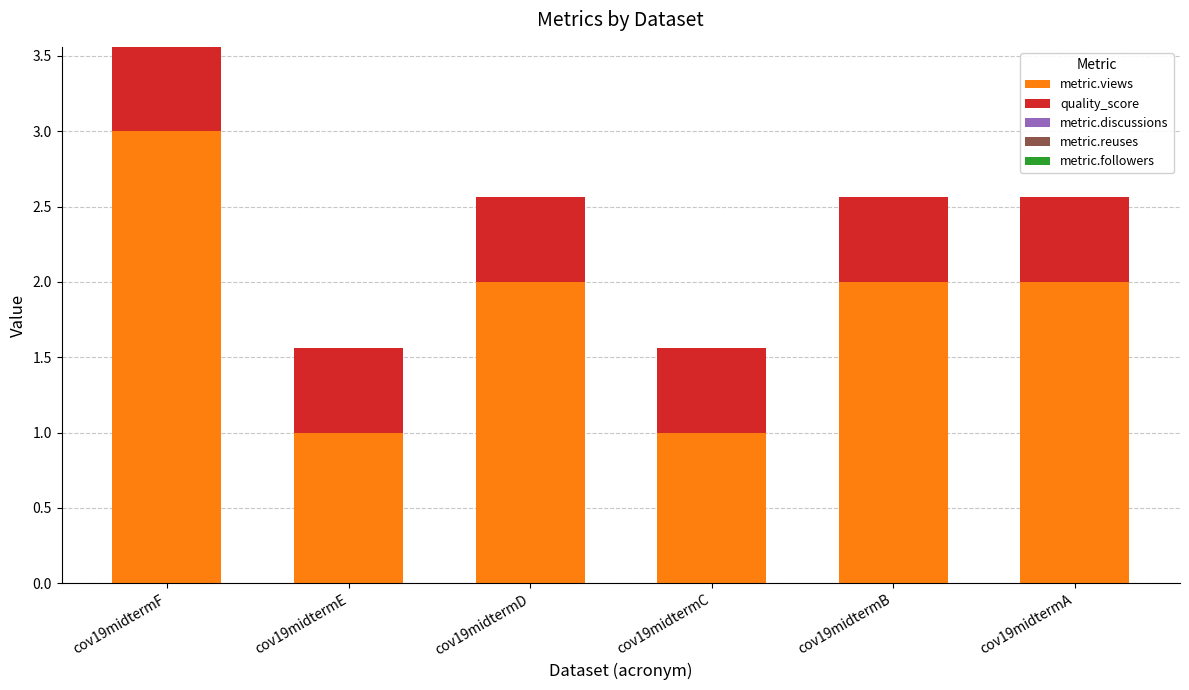

Reading left to right, what are the values for metric.views?

3.0	1.0	2.0	1.0	2.0	2.0